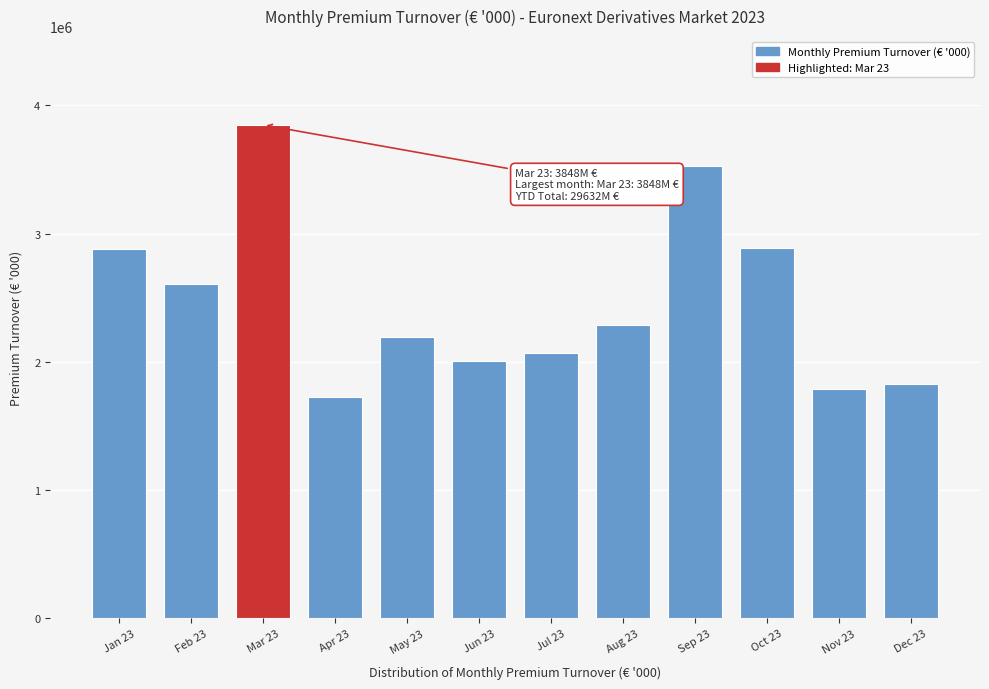

What value does the data have at Nov 23?

1786198.1